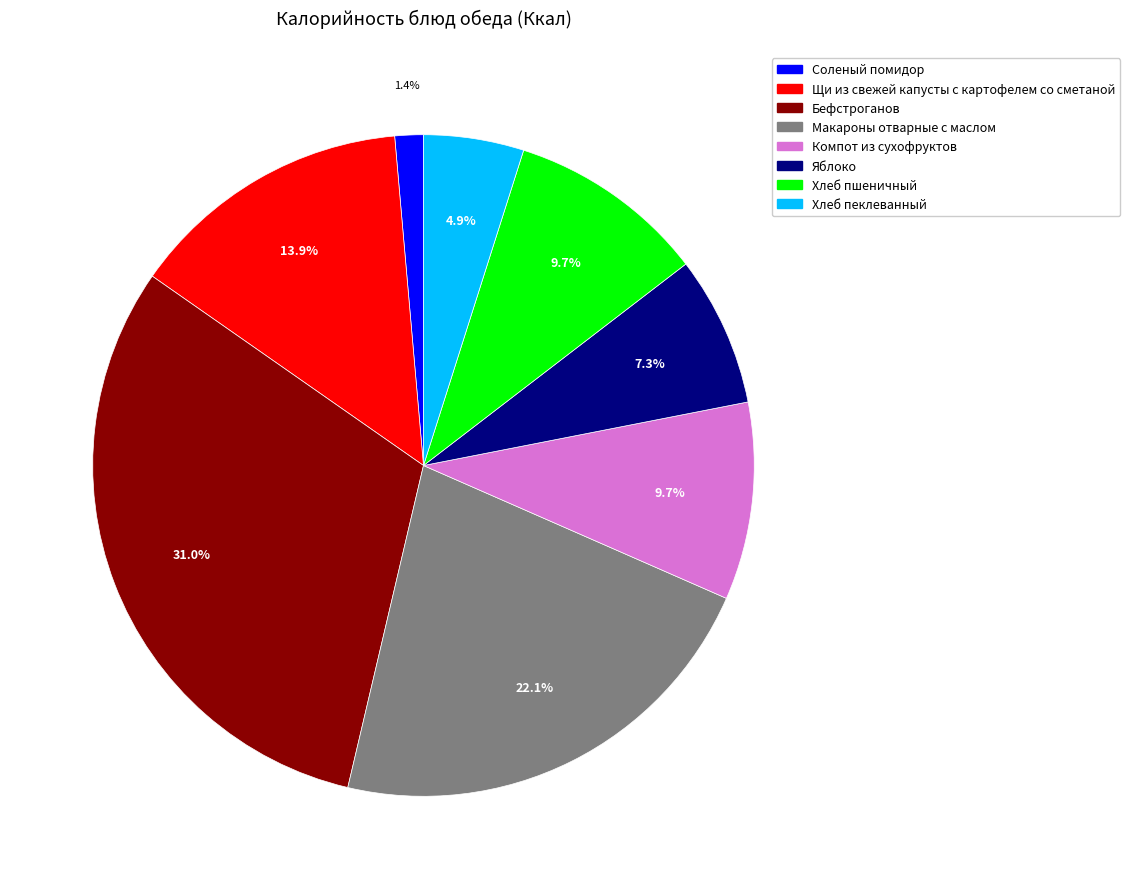

Does Макароны отварные с маслом account for over 50% of the chart?

No